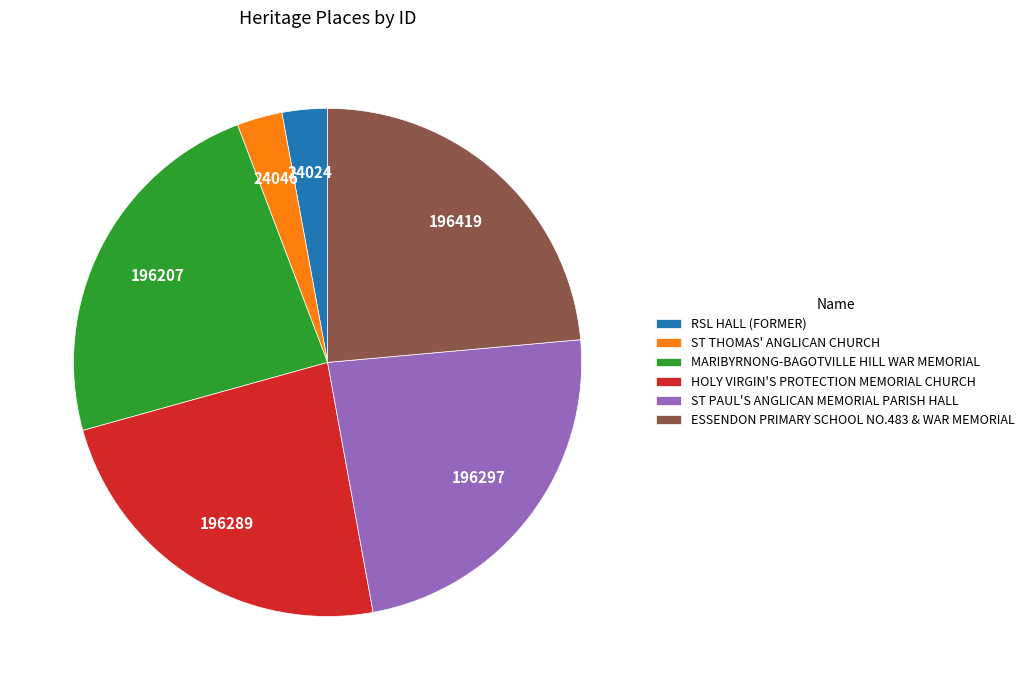

Between MARIBYRNONG-BAGOTVILLE HILL WAR MEMORIAL and RSL HALL (FORMER), which is larger?

MARIBYRNONG-BAGOTVILLE HILL WAR MEMORIAL